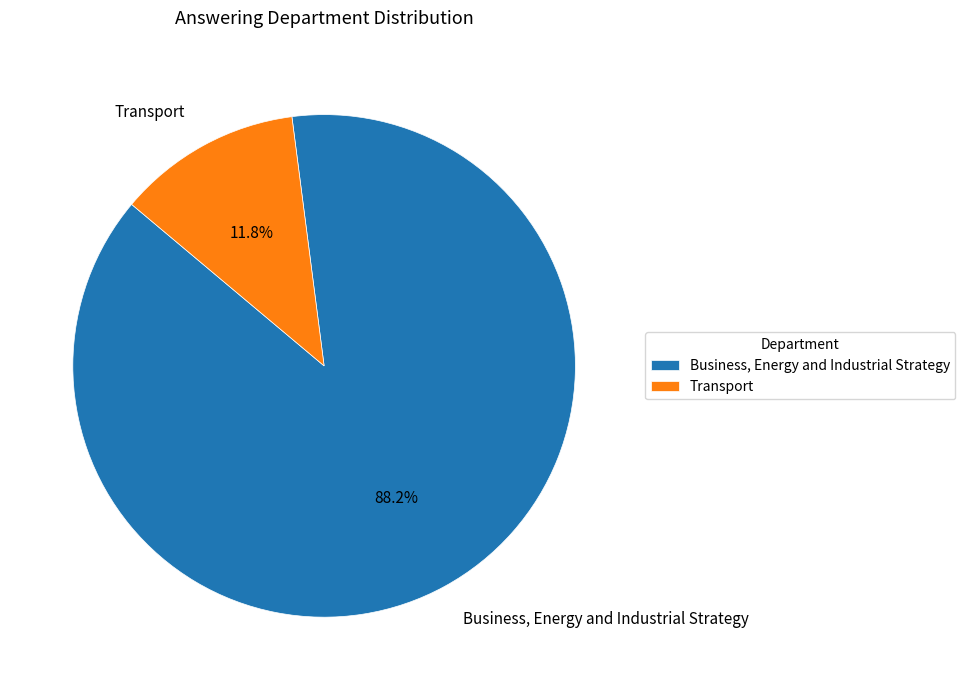

To the nearest percent, what is the combined percentage of Transport and Business, Energy and Industrial Strategy?

100%